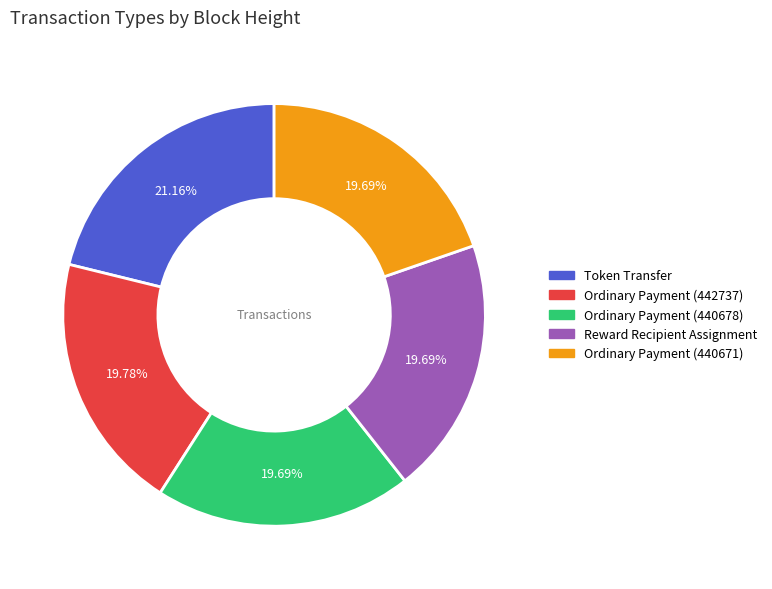

How much of the chart is everything except Ordinary Payment (440678)?

80.3%